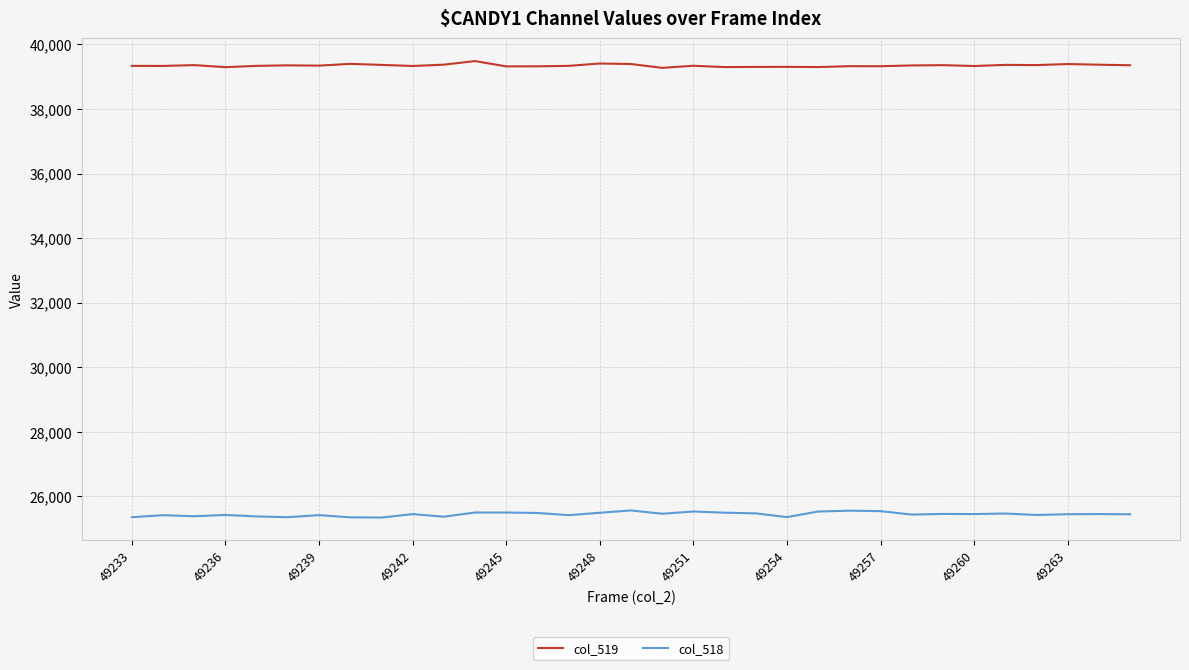

Which series has the largest total across all categories?

col_519